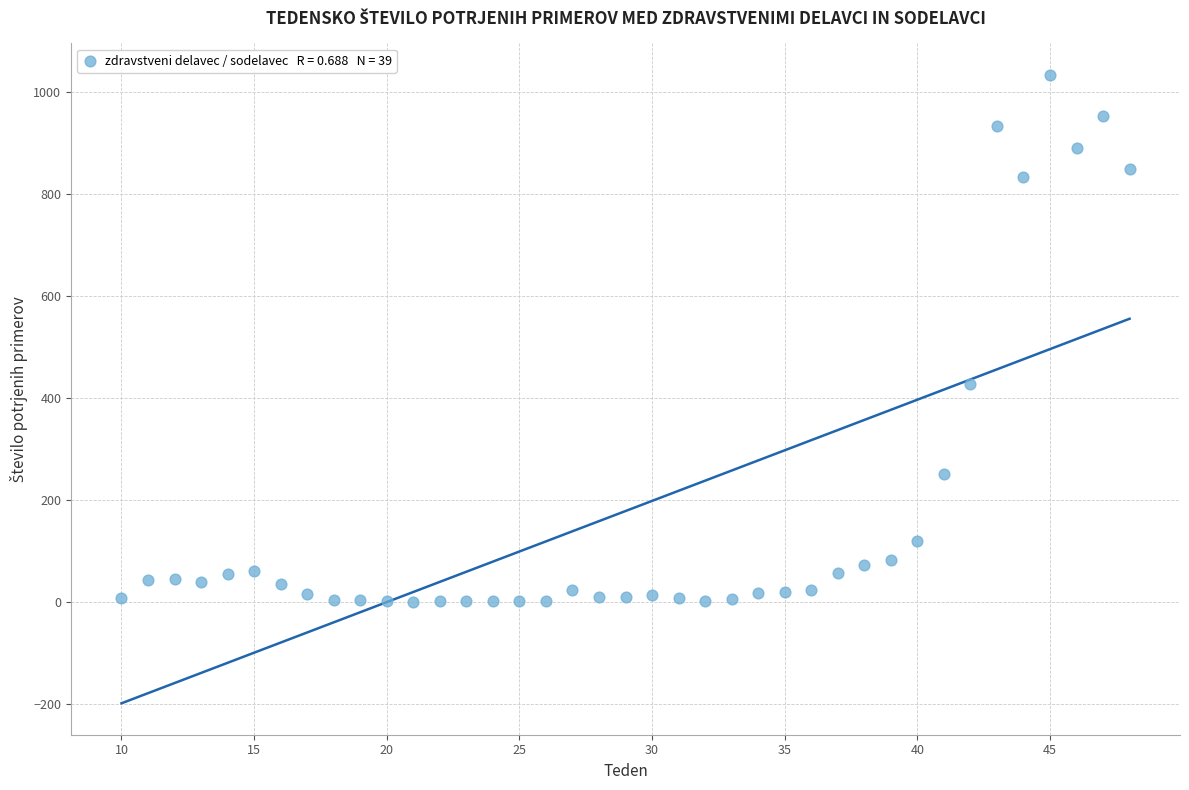

What Y value in the scatter plot is closest to 517?

428